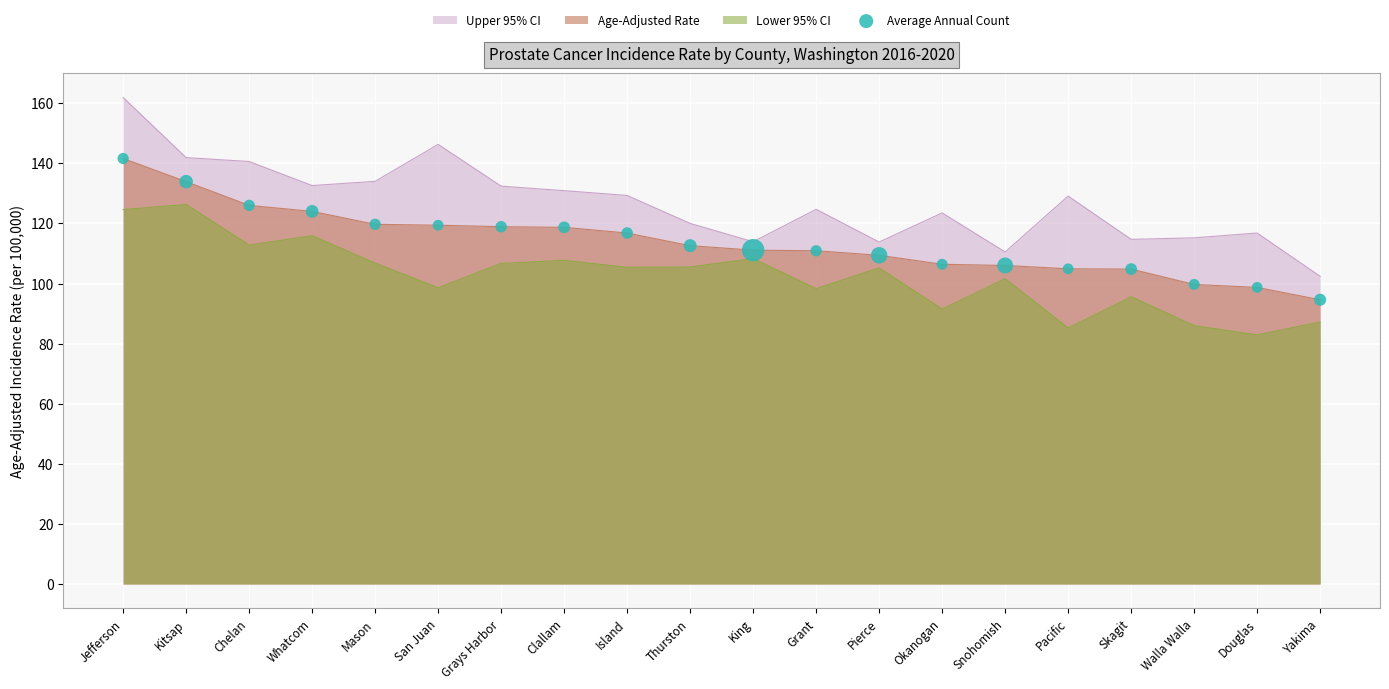

Approximately how many times larger is the value at Snohomish compared to Douglas?

1.1